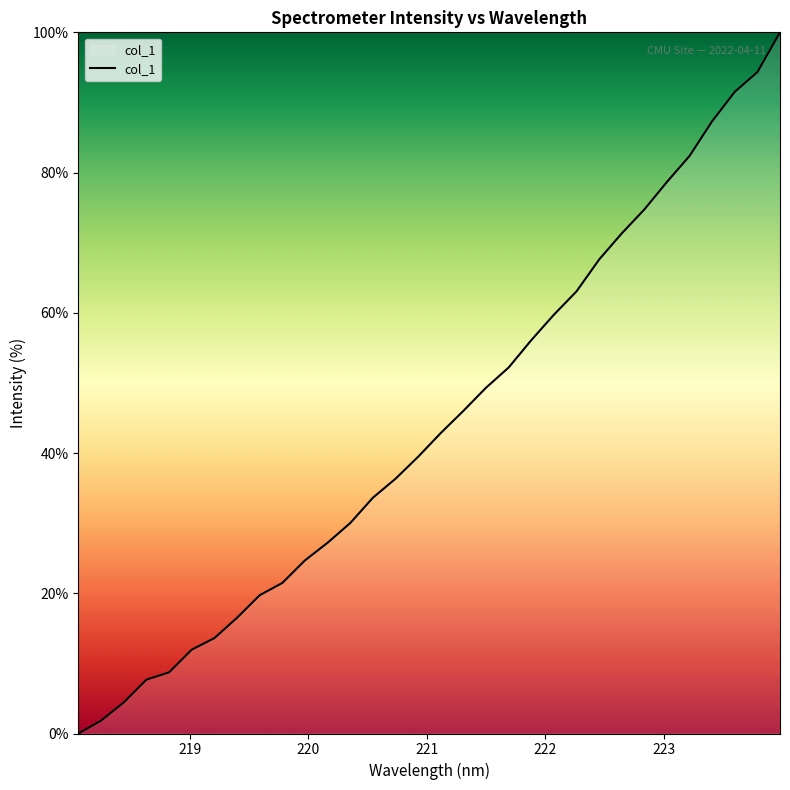

What is the difference between the maximum and minimum values?

100.0